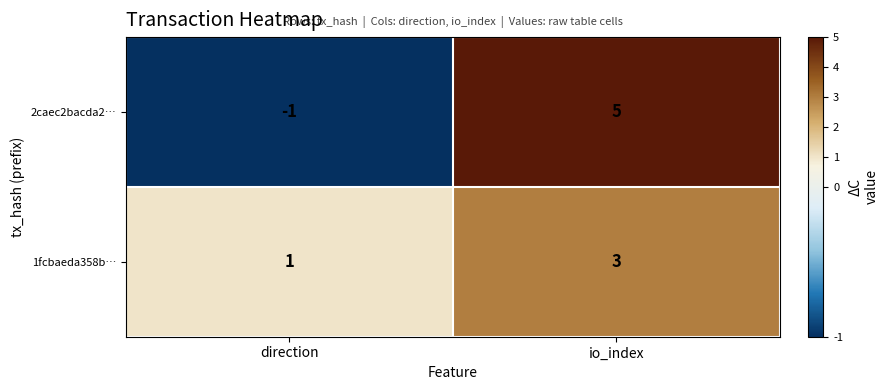

What is the total value across all series at io_index?

8